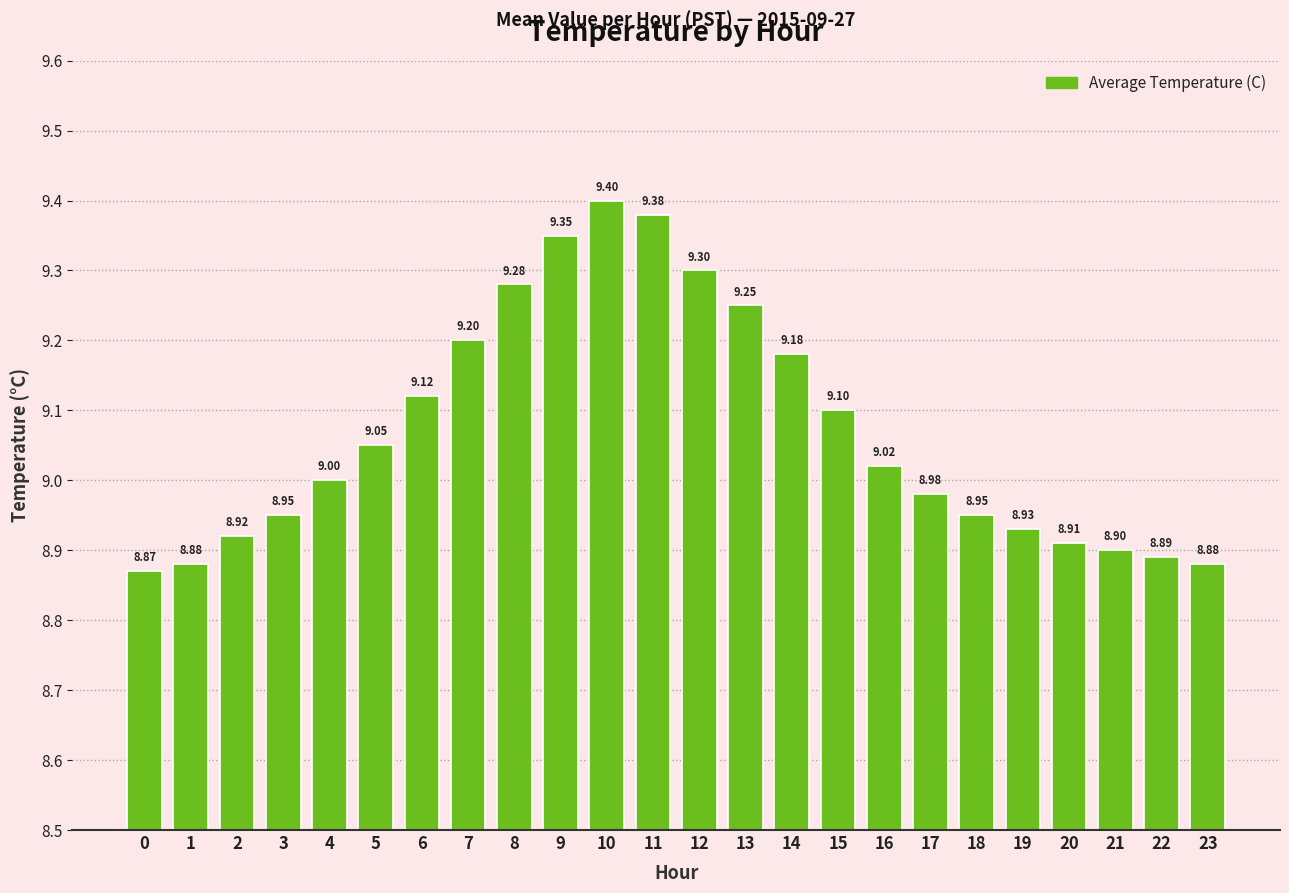

Between 9 and 13, which is larger?

9